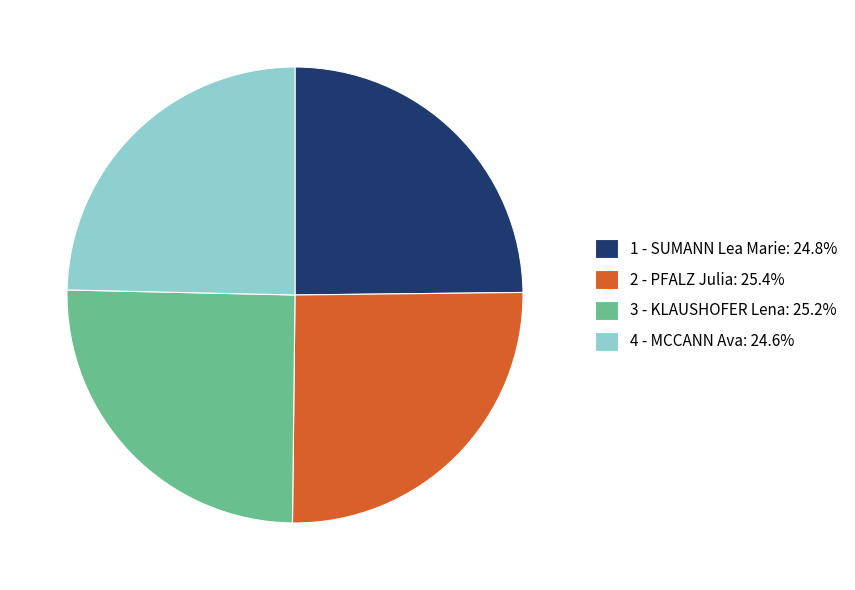

Between 4 - MCCANN Ava and 2 - PFALZ Julia, which is larger?

2 - PFALZ Julia